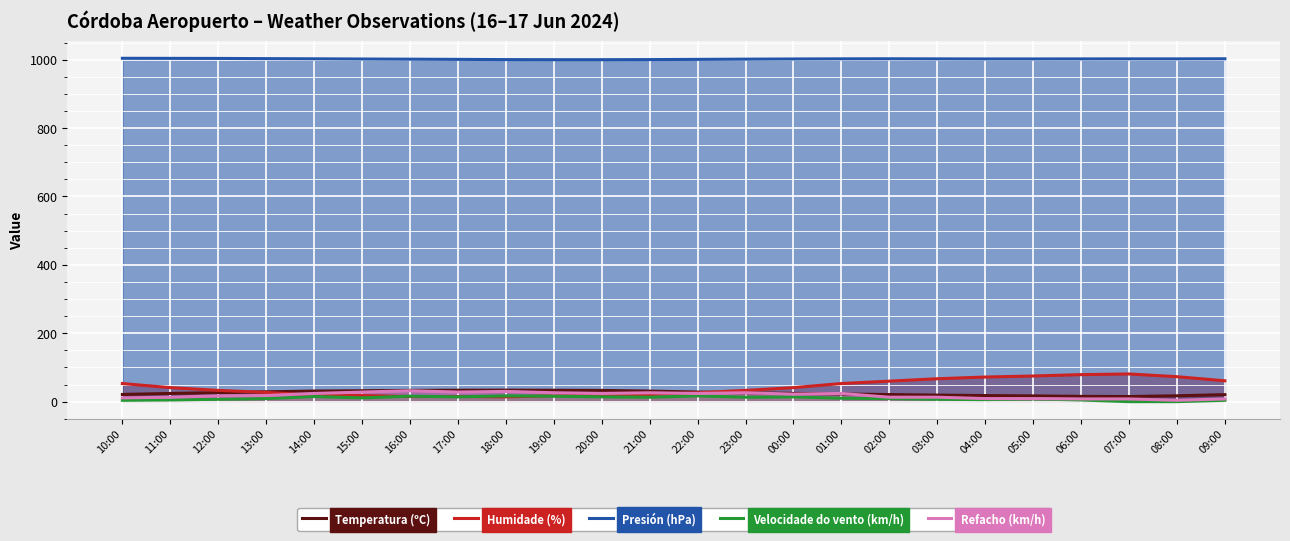

What position from the left is 15:00?

6